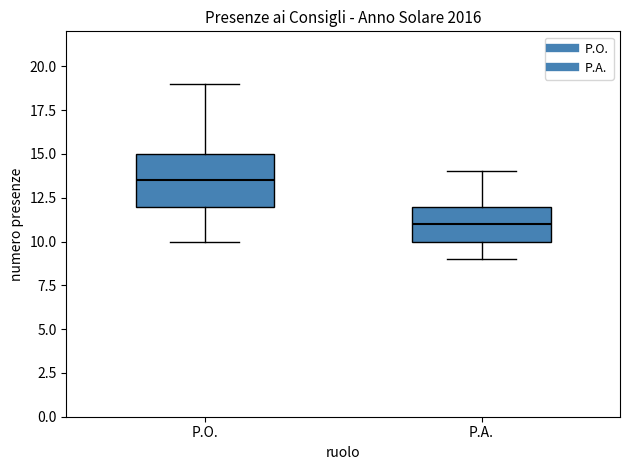

Reading left to right, read every box against the y-axis: the position of its median line, the range the box covers, and the ends of its whiskers. The values are not printed on the chart, so give them approximately, as read against the axis.

P.O.: median 13.5, box 12.0 to 15.0, whiskers 10.0 to 19.0
P.A.: median 11.0, box 10.0 to 12.0, whiskers 9.0 to 14.0